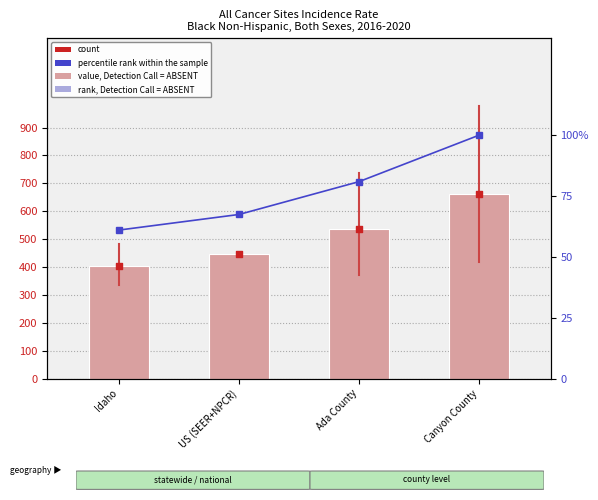

What is the total value across all series at Ada County?

1150.9